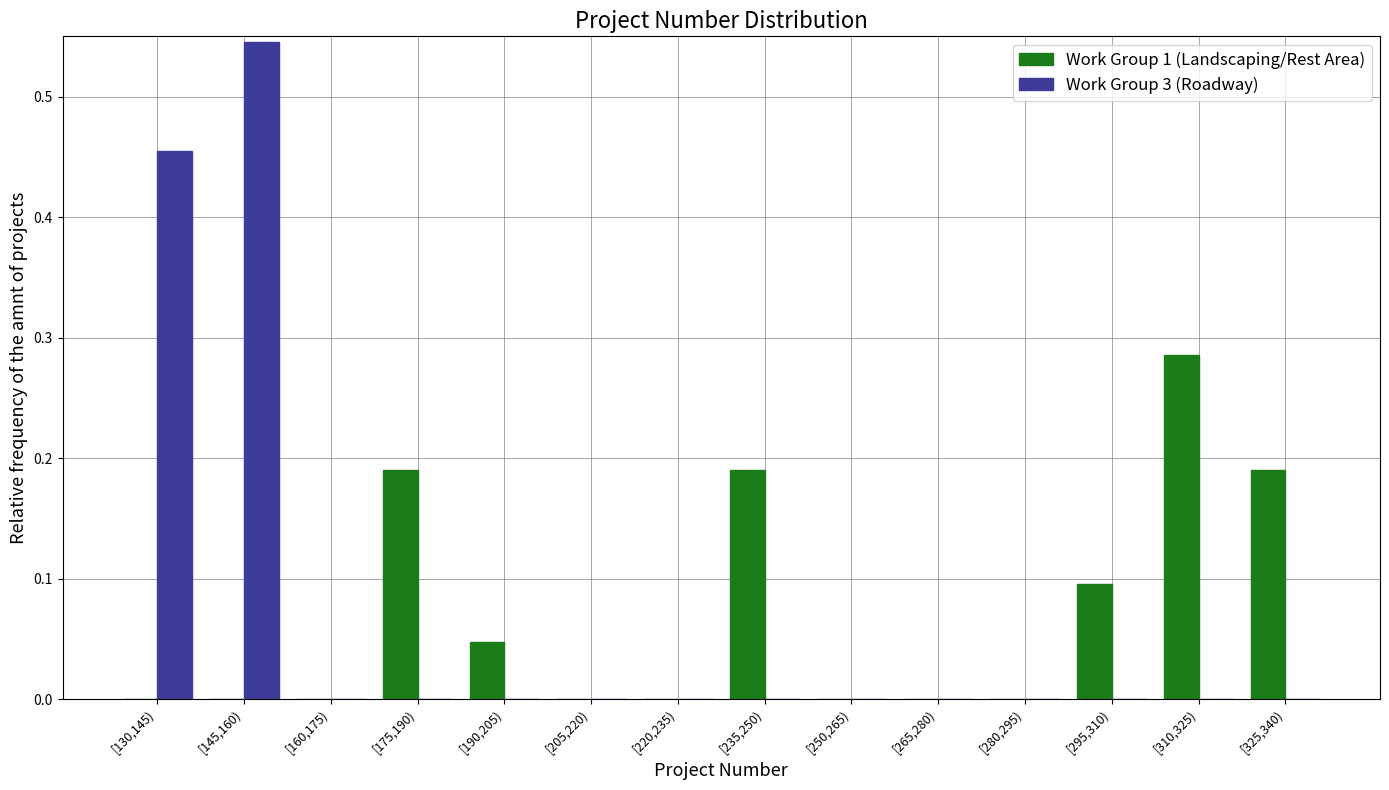

At which label does Work Group 3 (Roadway) reach its peak?

[145,160)